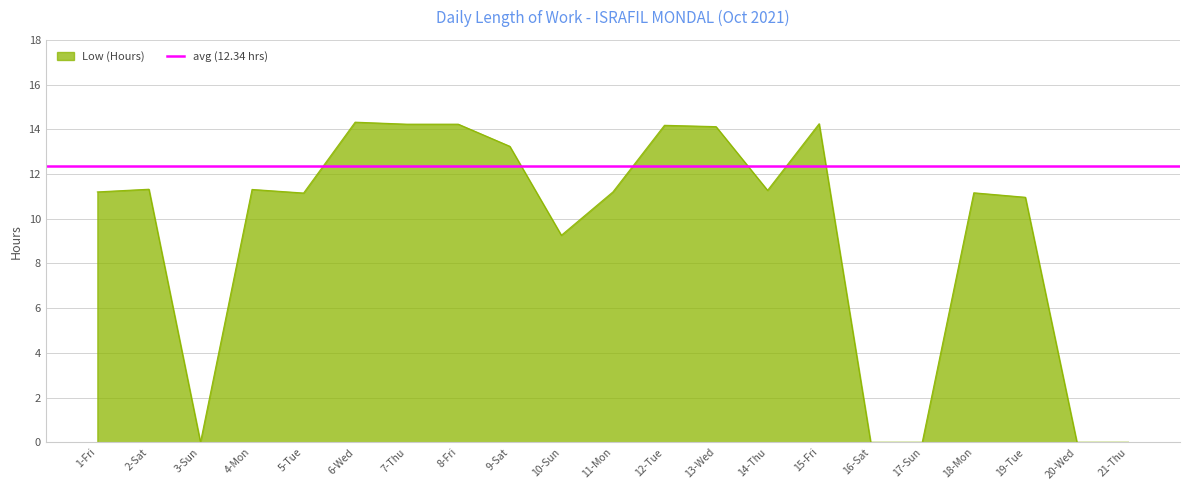

Where does the data first go above 11?

1-Fri